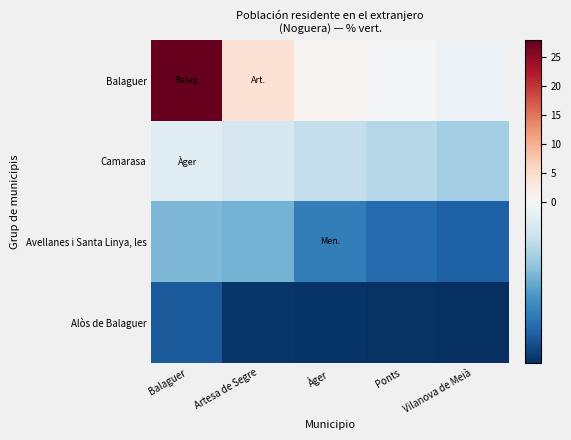

Which has a higher value, Balaguer or Àger?

Balaguer